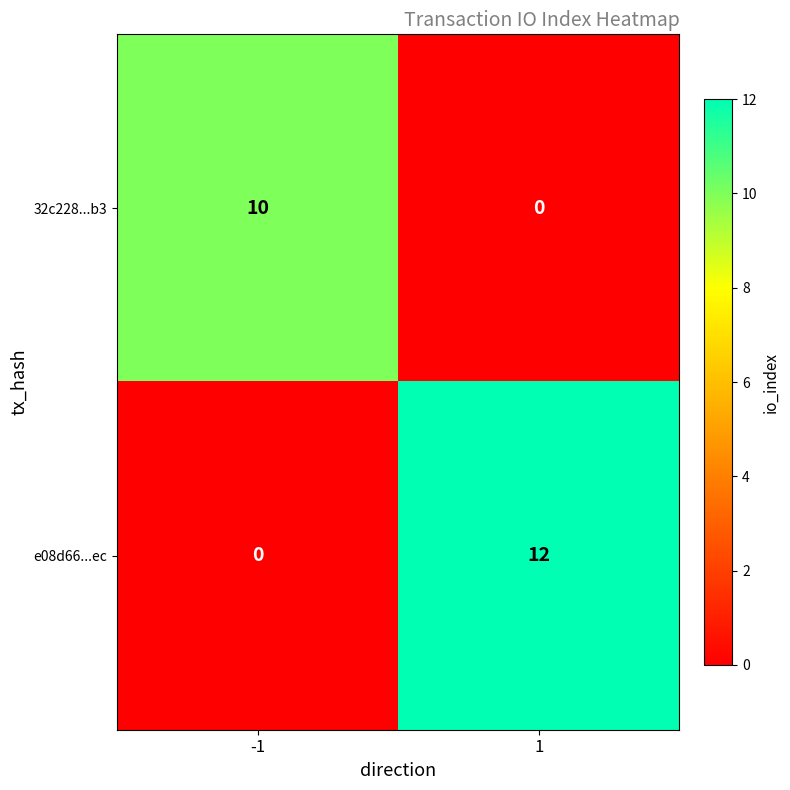

Is it true that 32c228...b3 equals 0 at 1?

True